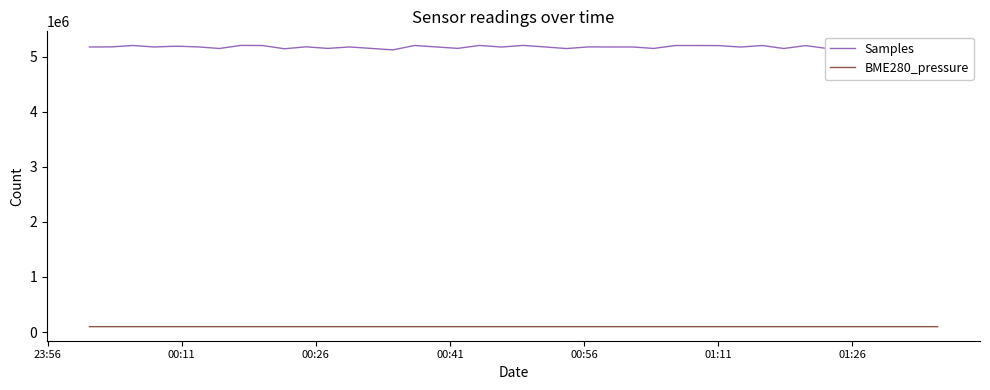

Rank the series by their maximum value, from highest to lowest.

Samples, BME280_pressure